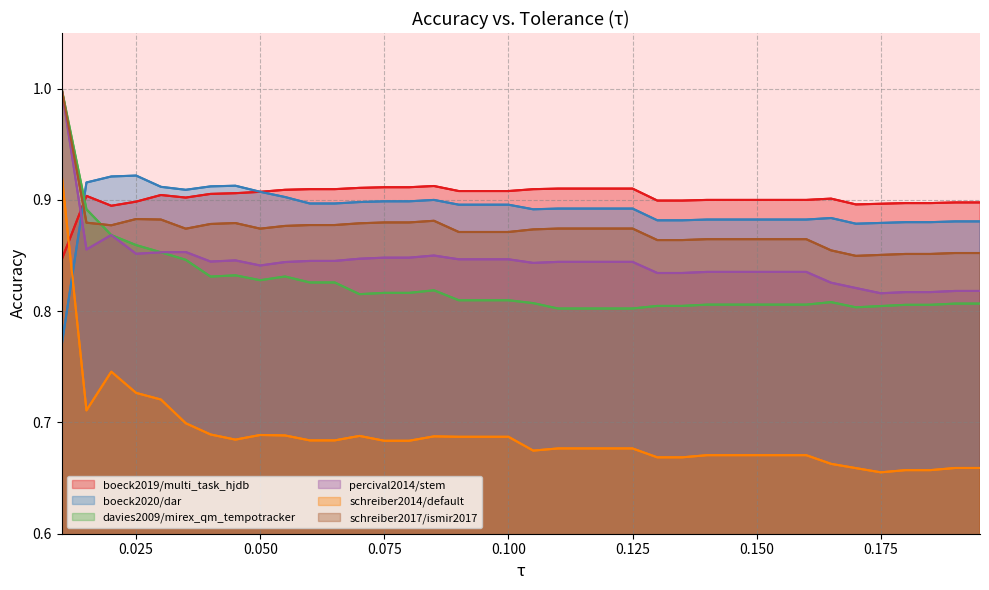

True or false: schreiber2017/ismir2017 and schreiber2014/default cross at least once.

False